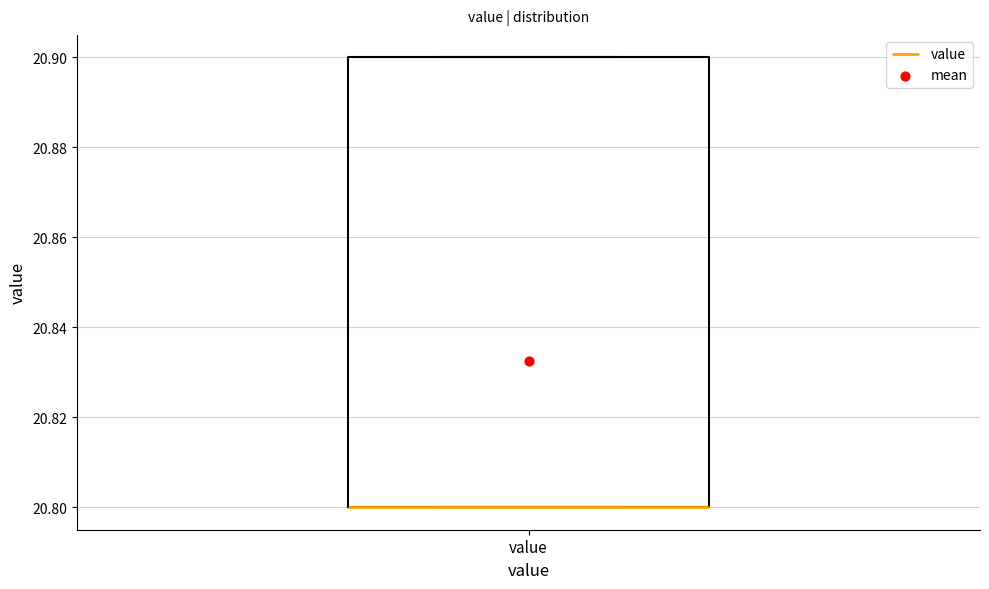

Where is the lower edge of the box for value on the y-axis? The values are not printed on the chart, so give them approximately, as read against the axis.

20.8